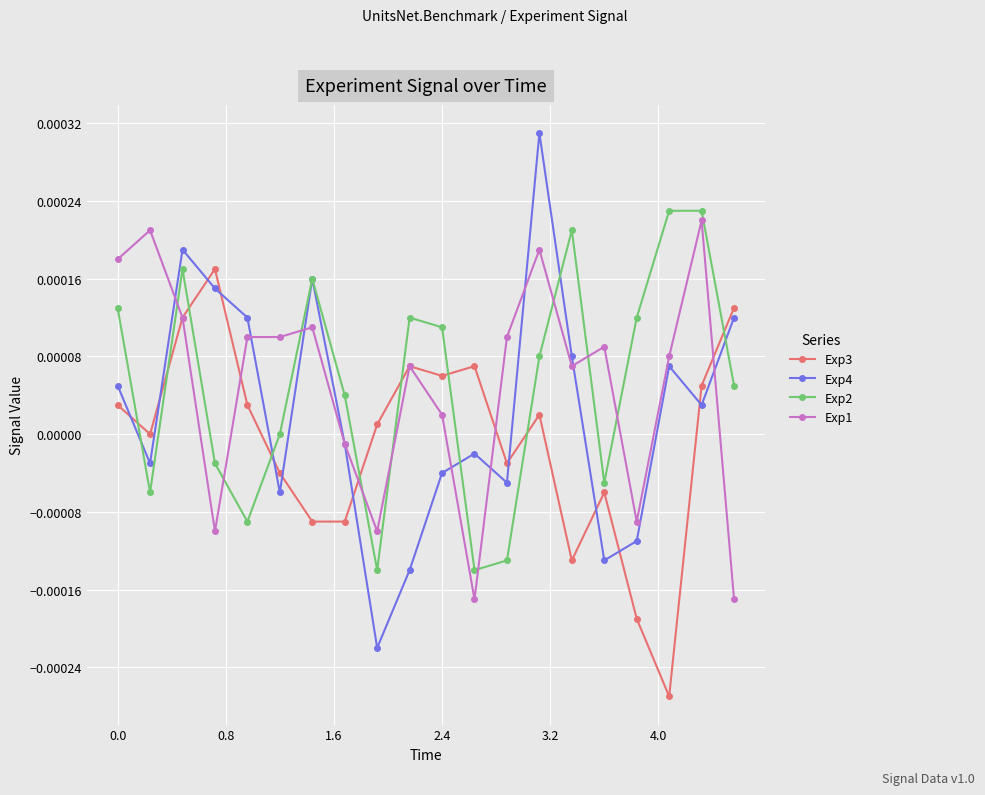

Is this an area chart (filled region under the line)?

No